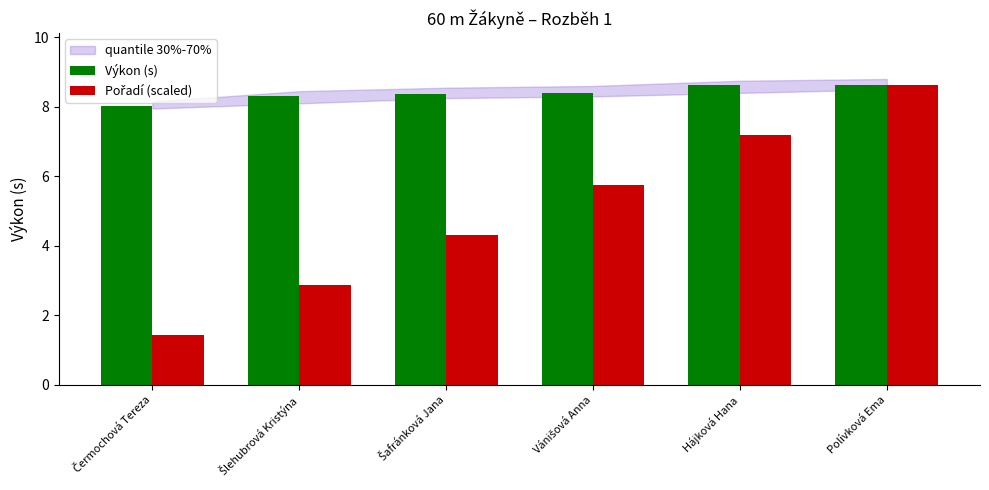

At how many categories does at least one series exceed 3?

6